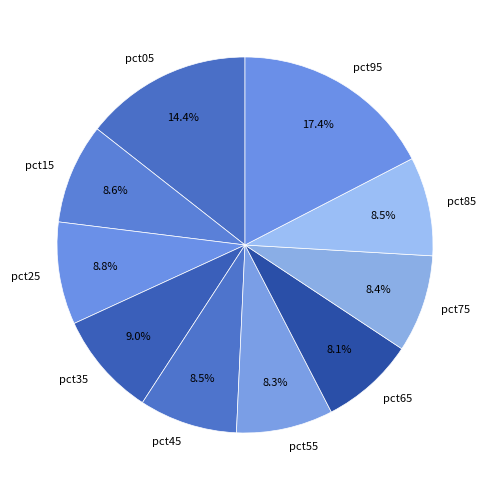

To the nearest percent, what is the difference between the largest and smallest slice percentages?

9%